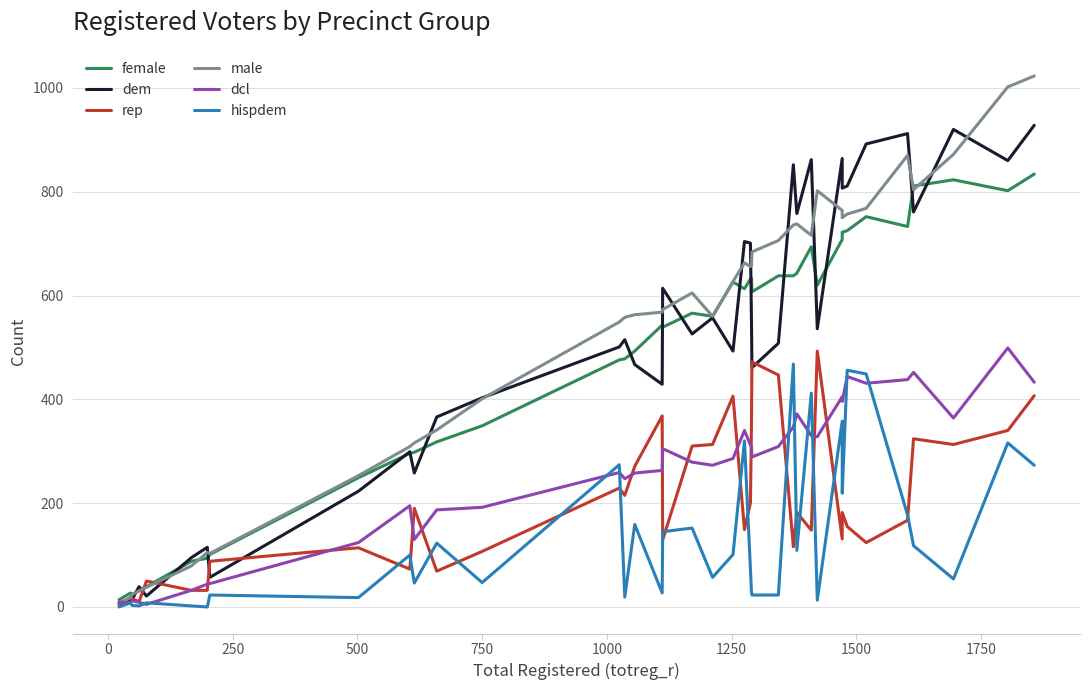

True or false: male has more than 0 points higher than both neighbors.

True